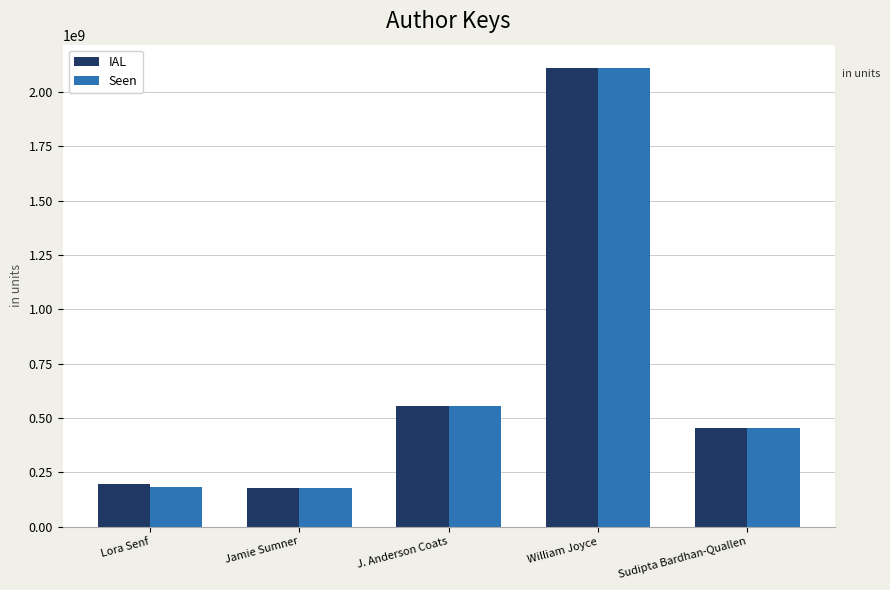

What is the maximum value for IAL?

2113091345